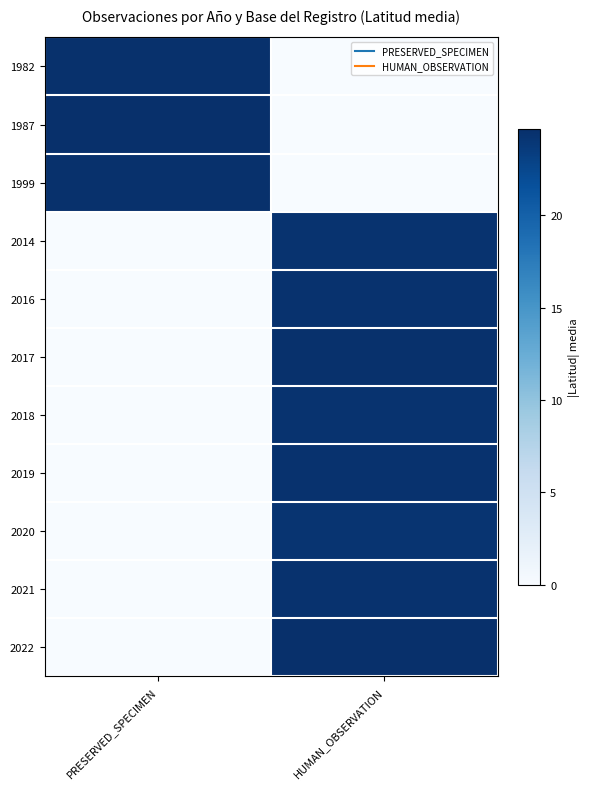

Which series has the largest total across all categories?

1987